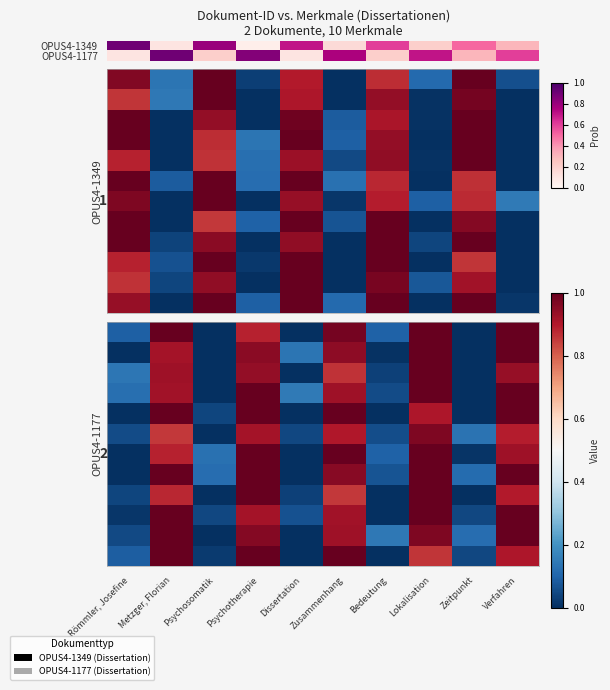

Which has a higher value, Metzger, Florian or Zusammenhang?

Metzger, Florian